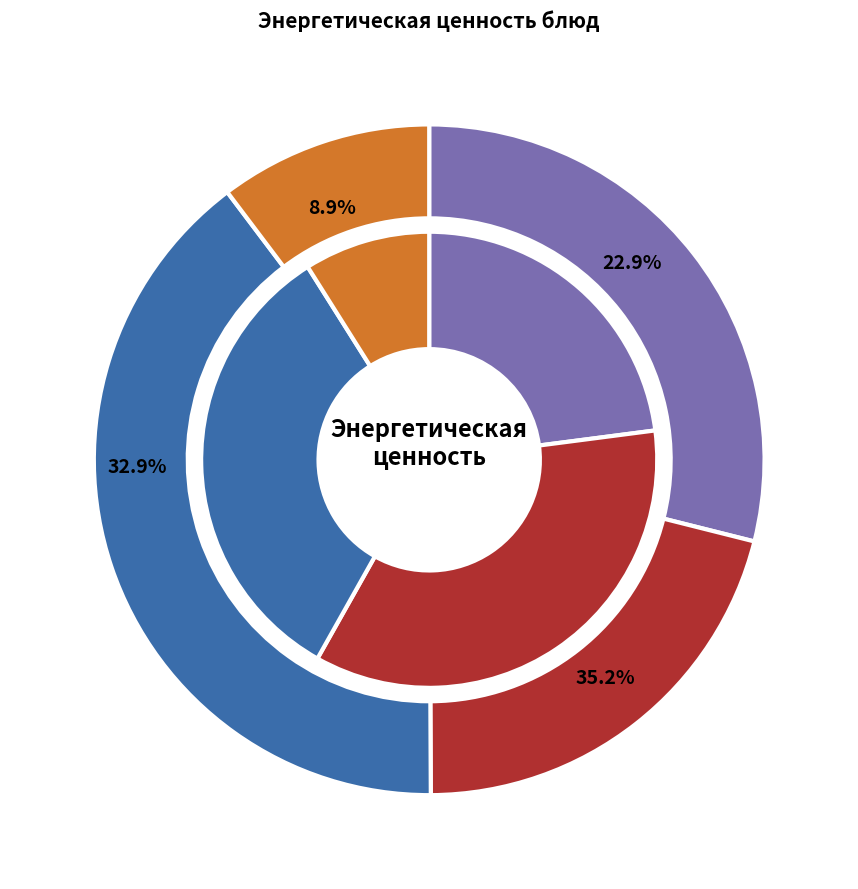

What percentage do Сыр порционный and Рис отварной together represent?

26.2%